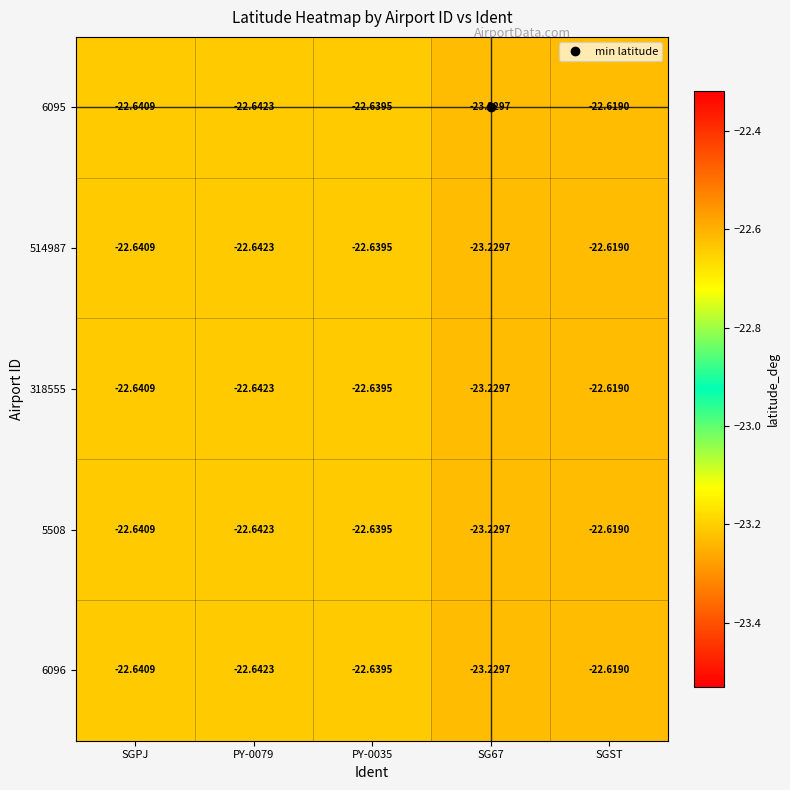

At which label is 6095 closest to -22?

SGST